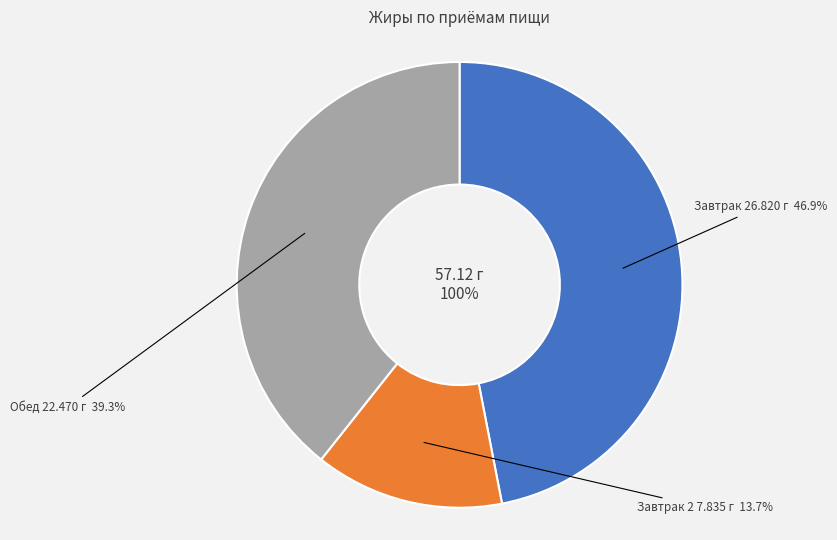

To the nearest percent, what is the combined percentage of Обед and Завтрак?

86%